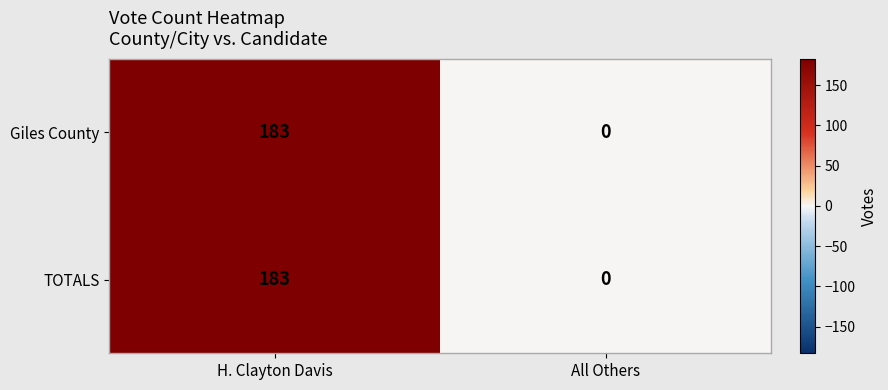

True or false: TOTALS has a value of 0 at All Others.

True